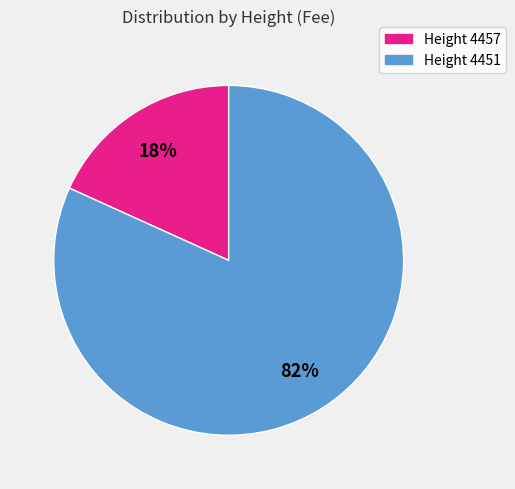

Is there any slice that represents more than half of the pie?

Yes